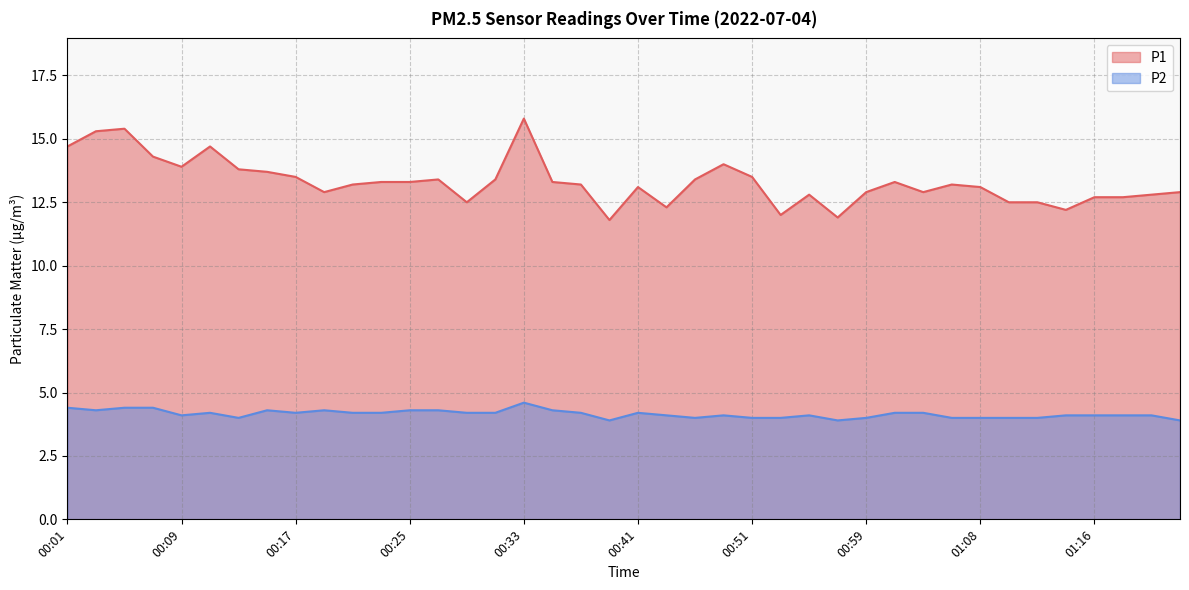

At which label does P2 reach its minimum?

00:39